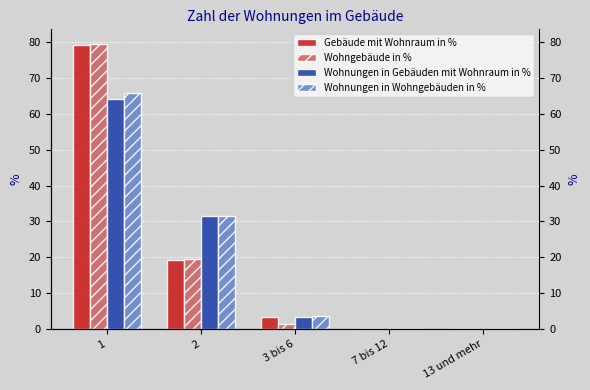

Count the number of categories in the chart.

5